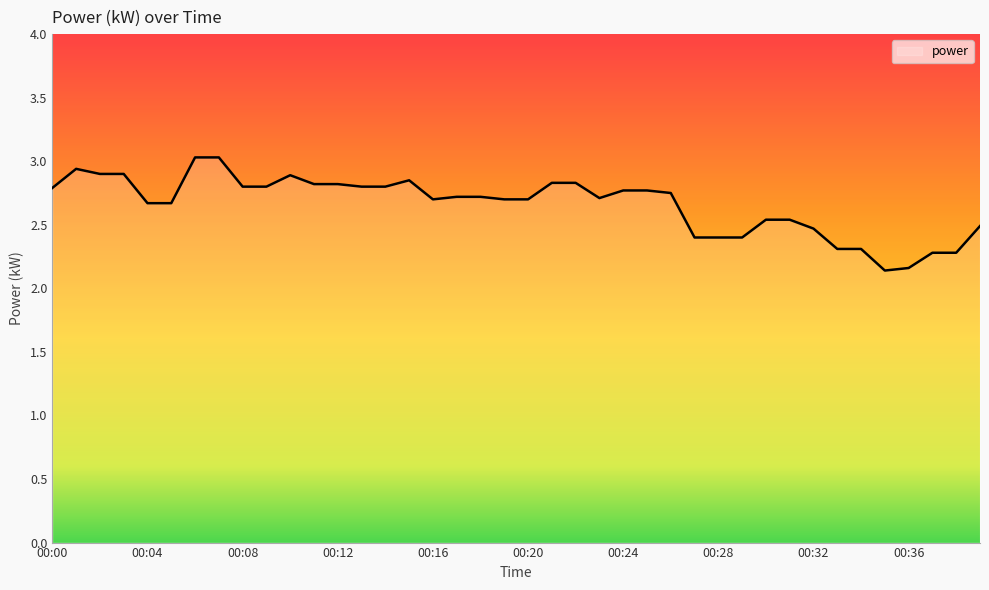

Rank the categories by value from lowest to highest.

00:35, 00:36, 00:37, 00:38, 00:33, 00:34, 00:27, 00:28, 00:29, 00:32, 00:39, 00:30, 00:31, 00:04, 00:05, 00:16, 00:19, 00:20, 00:23, 00:17, 00:18, 00:26, 00:24, 00:25, 00:00, 00:08, 00:09, 00:13, 00:14, 00:11, 00:12, 00:21, 00:22, 00:15, 00:10, 00:02, 00:03, 00:01, 00:06, 00:07